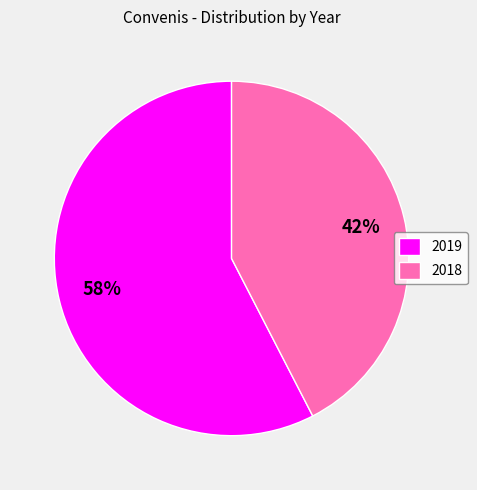

To the nearest percent, what percentage of the pie is 2018?

42%